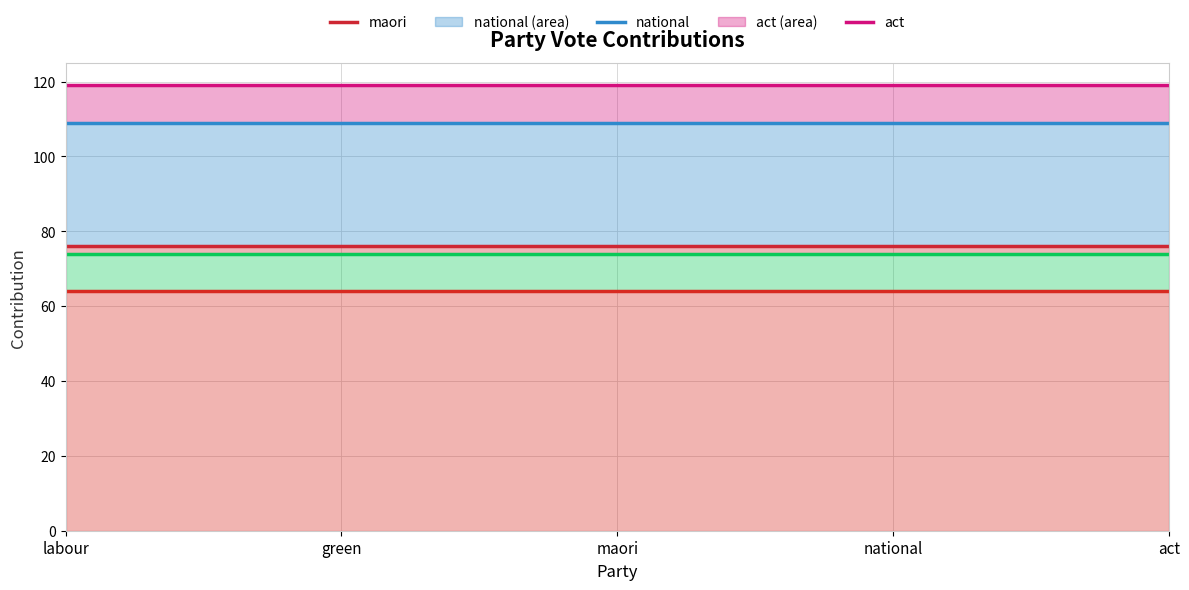

Rank the categories by maori value from lowest to highest.

labour, green, maori, national, act